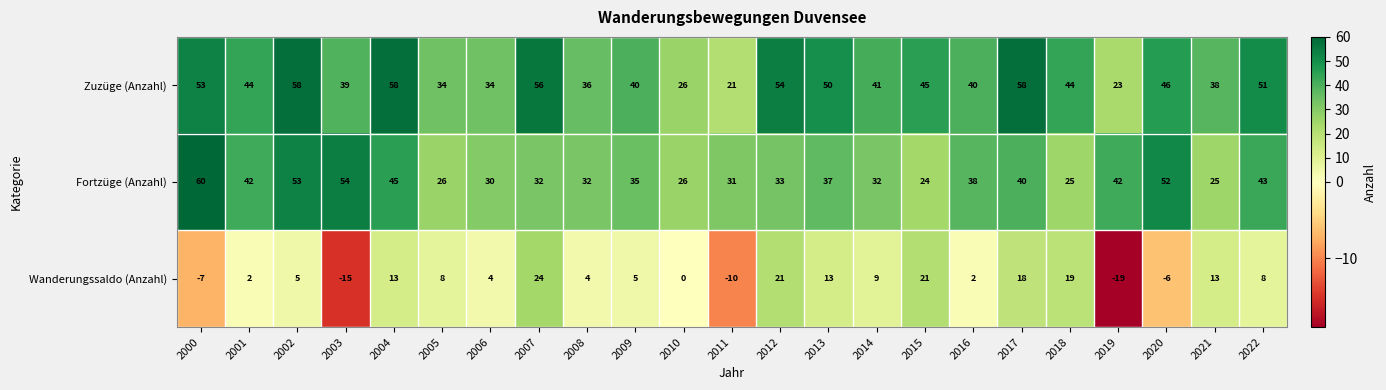

True or false: Zuzüge (Anzahl) has a value of 58 at 2017.

True